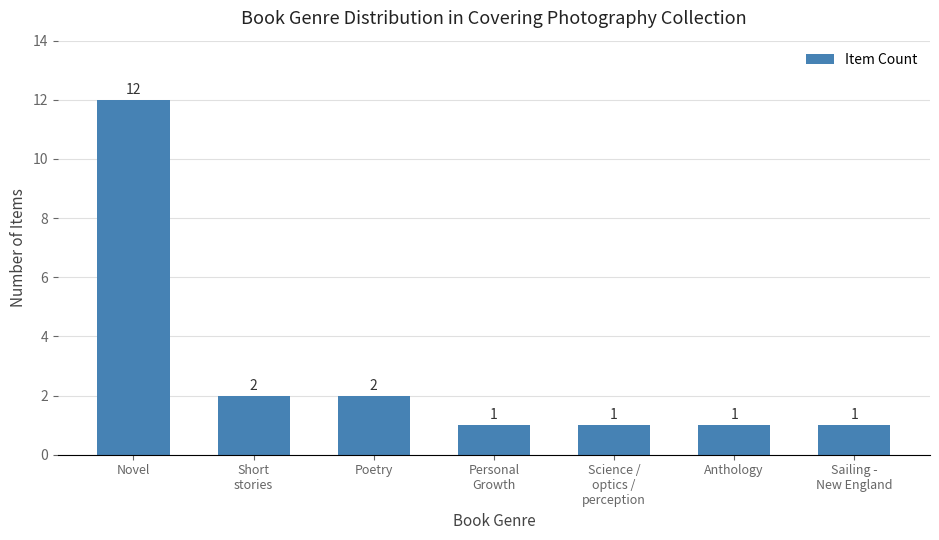

The chart shows a value of 1 at Anthology. True or false?

True